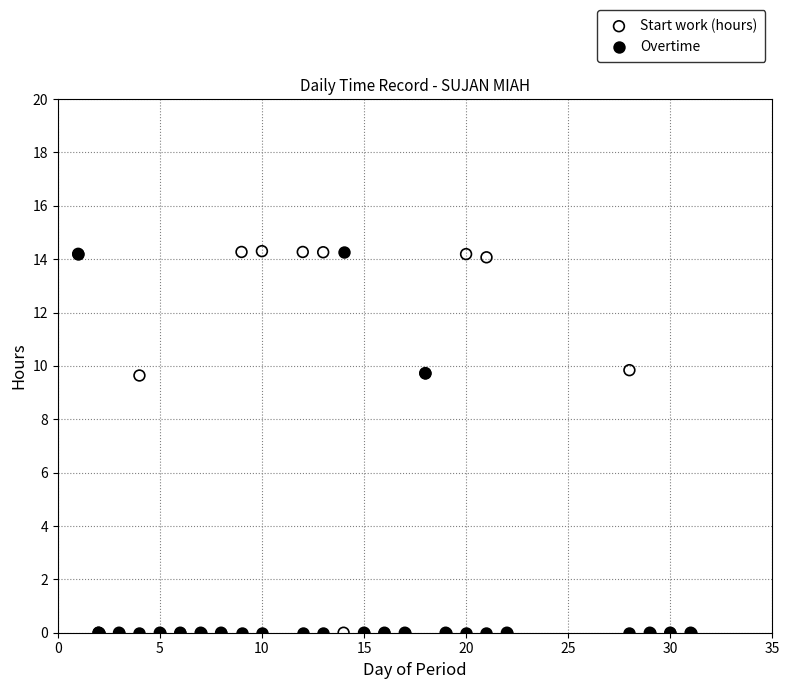

What are all the series names shown in the legend?

Start work (hours), Overtime